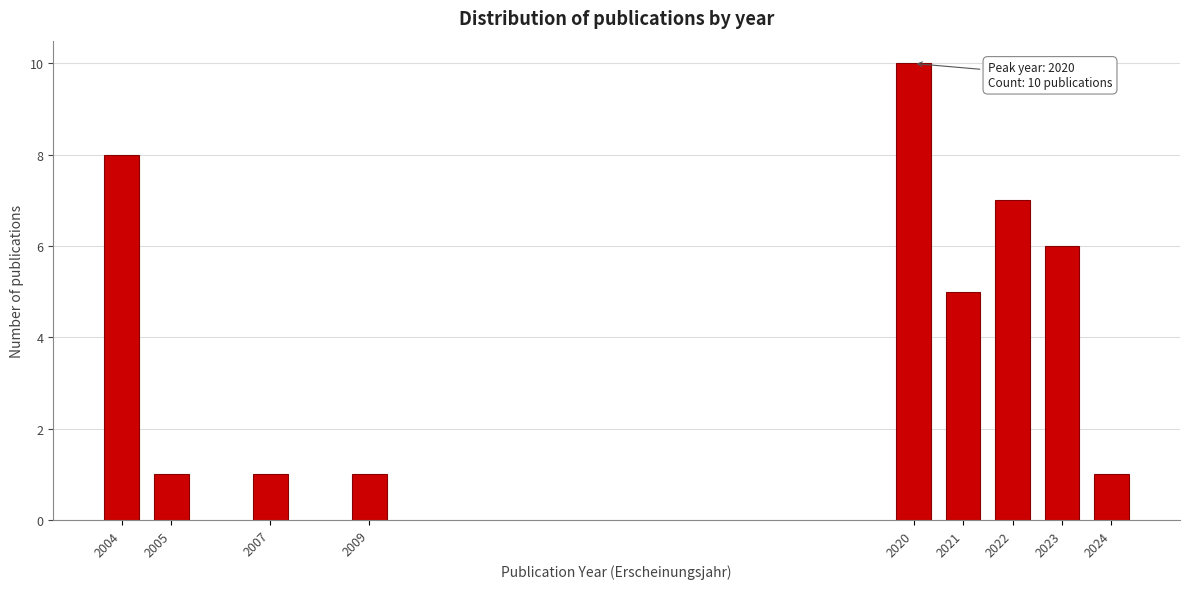

Reading right to left, list all the values displayed in this chart.

2024=1	2023=6	2022=7	2021=5	2020=10	2009=1	2007=1	2005=1	2004=8